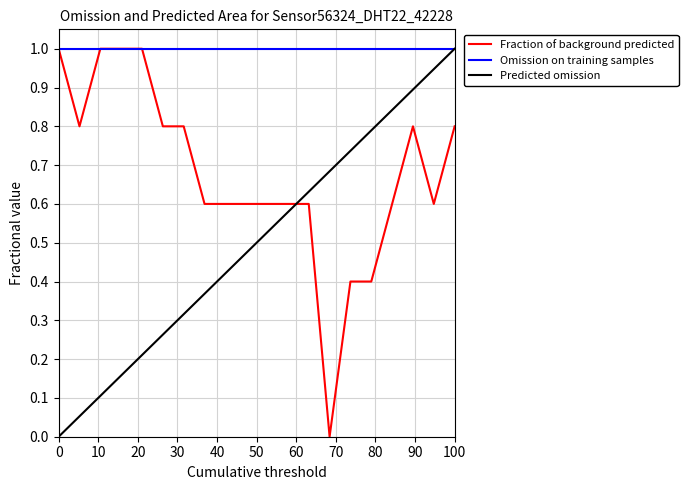

After their last crossing, which series has the higher values: Fraction of background predicted or Predicted omission?

Predicted omission